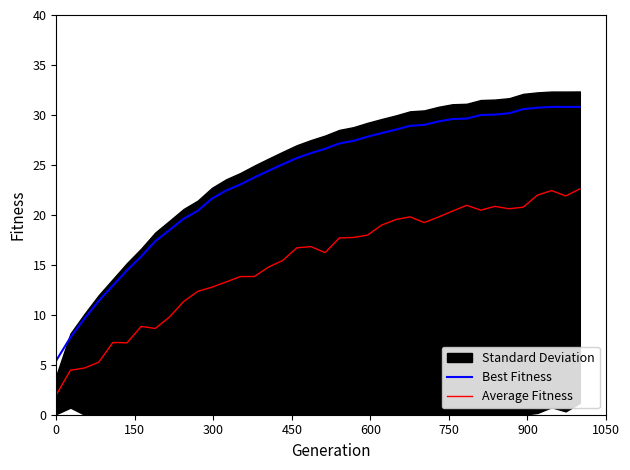

What is the minimum value for Best Fitness?

5.4